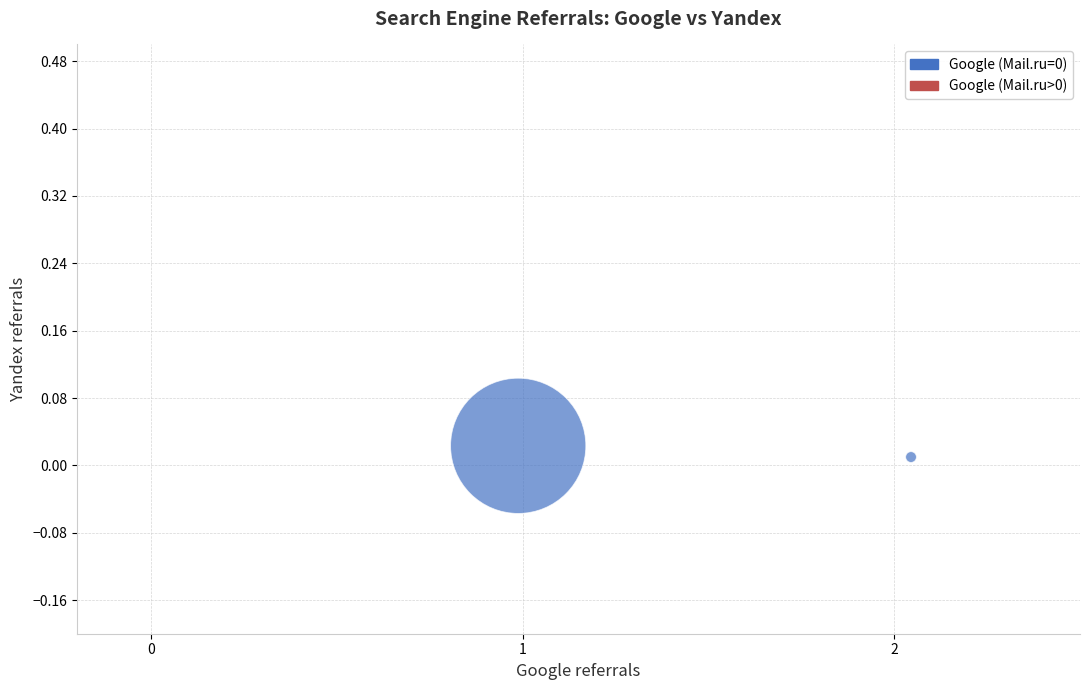

What is the range of X values (max minus min)?

1.1